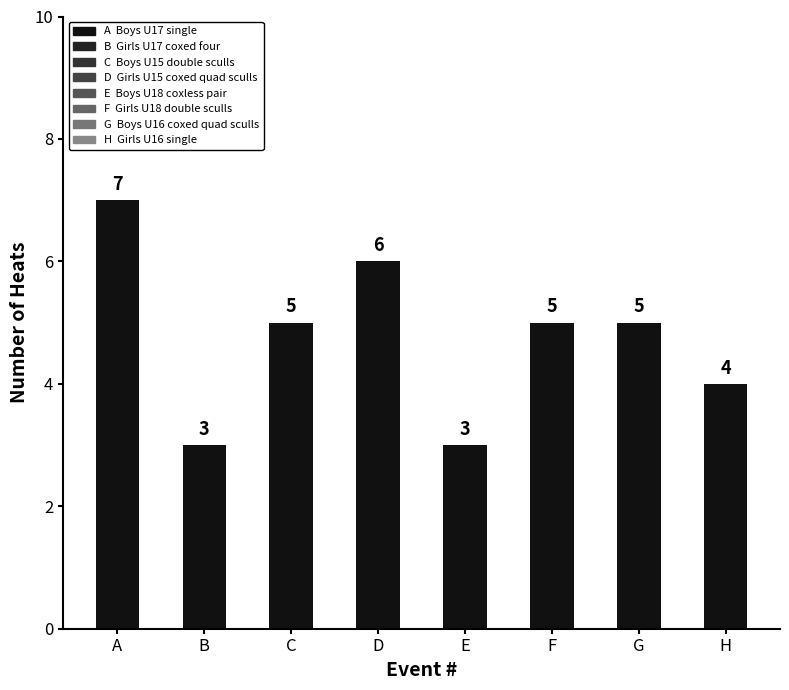

Reading left to right, extract all data points from this chart.

7	3	5	6	3	5	5	4